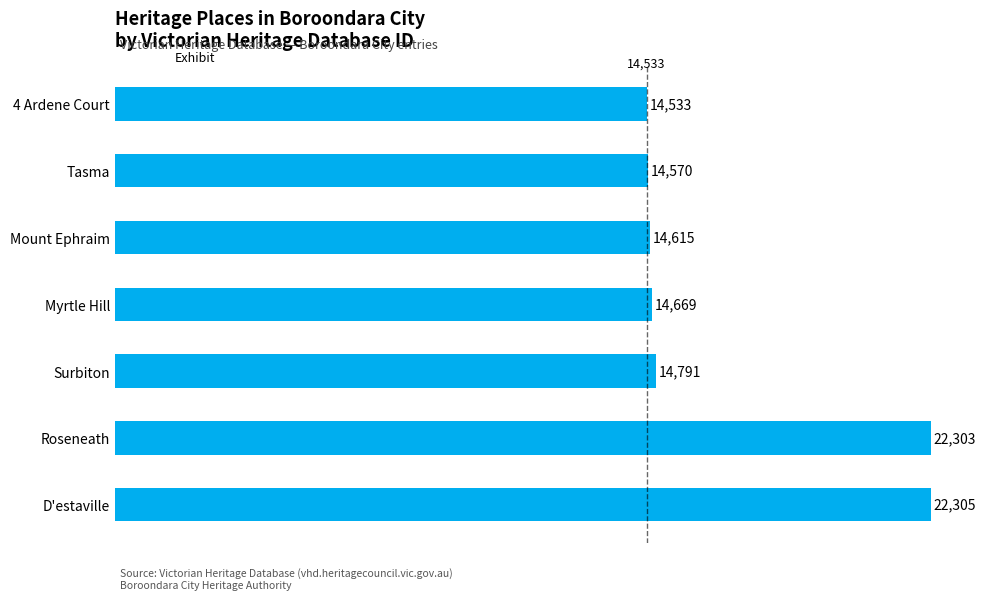

Which label corresponds to the largest value in the chart?

D'estaville